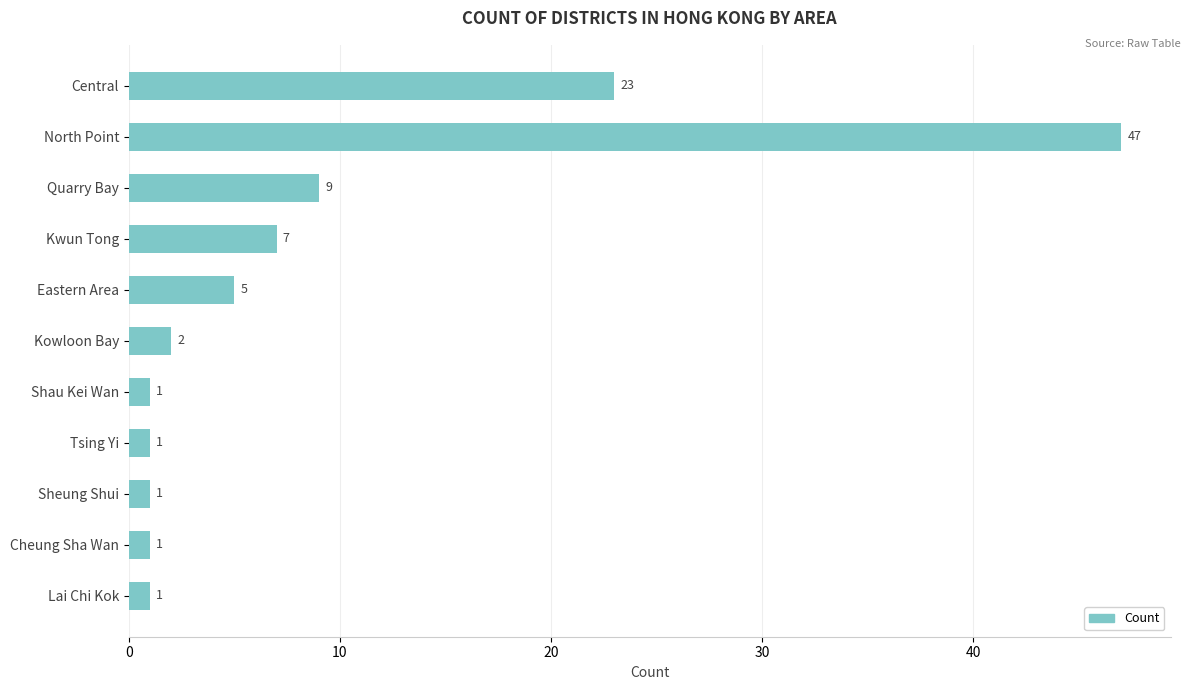

Reading top to bottom, what are all the values shown in this chart?

Central=23	North Point=47	Quarry Bay=9	Kwun Tong=7	Eastern Area=5	Kowloon Bay=2	Shau Kei Wan=1	Tsing Yi=1	Sheung Shui=1	Cheung Sha Wan=1	Lai Chi Kok=1